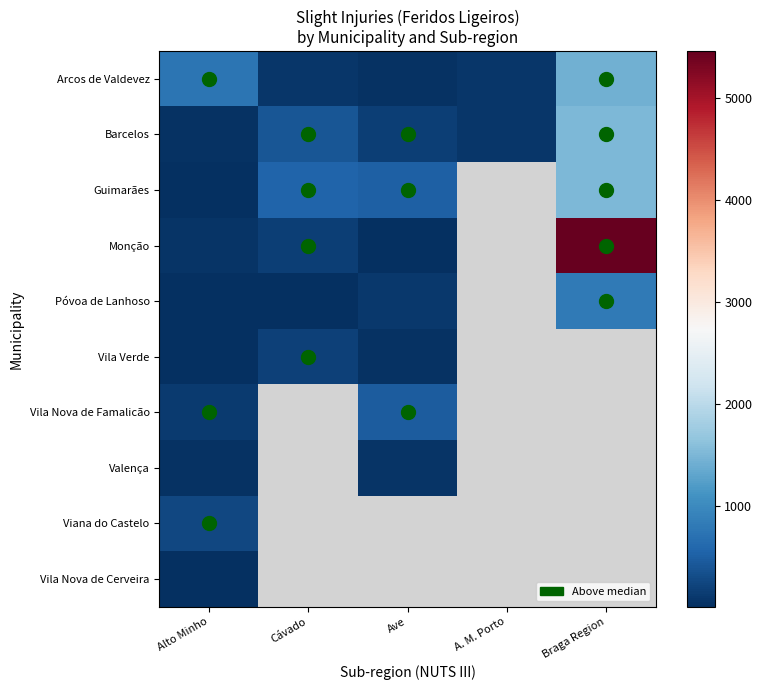

What is the spread (max minus min) of values at Ave?

493.0